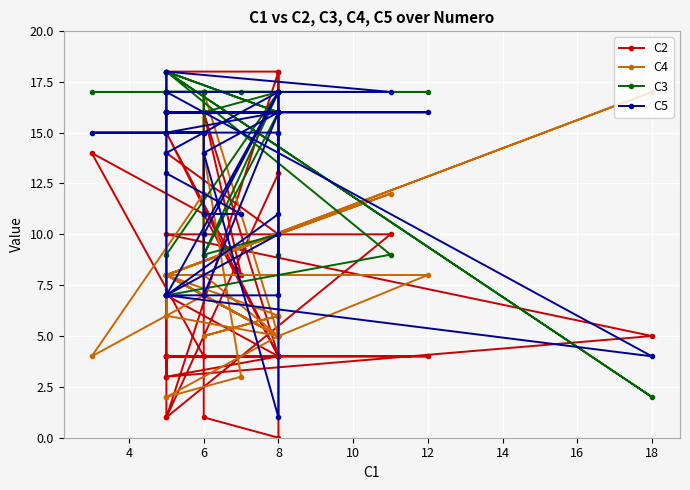

At which category does C5 reach its first local peak?

8